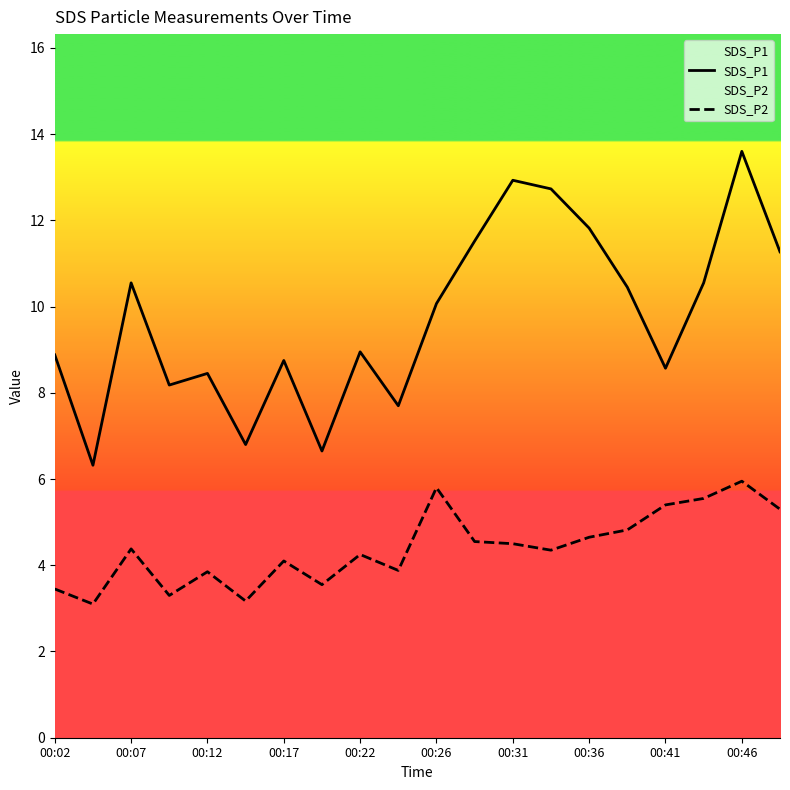

The SDS_P1 series shows 8.9 at 00:22. True or false?

True